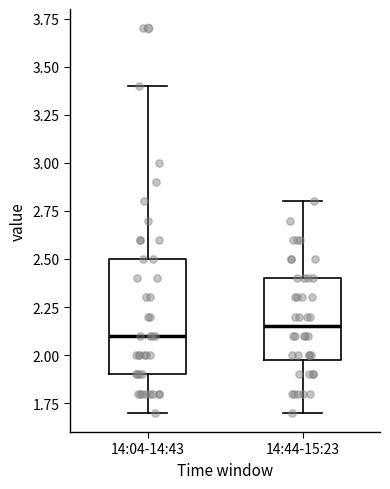

Which box is the tallest, from its lower edge to its upper edge?

14:04-14:43